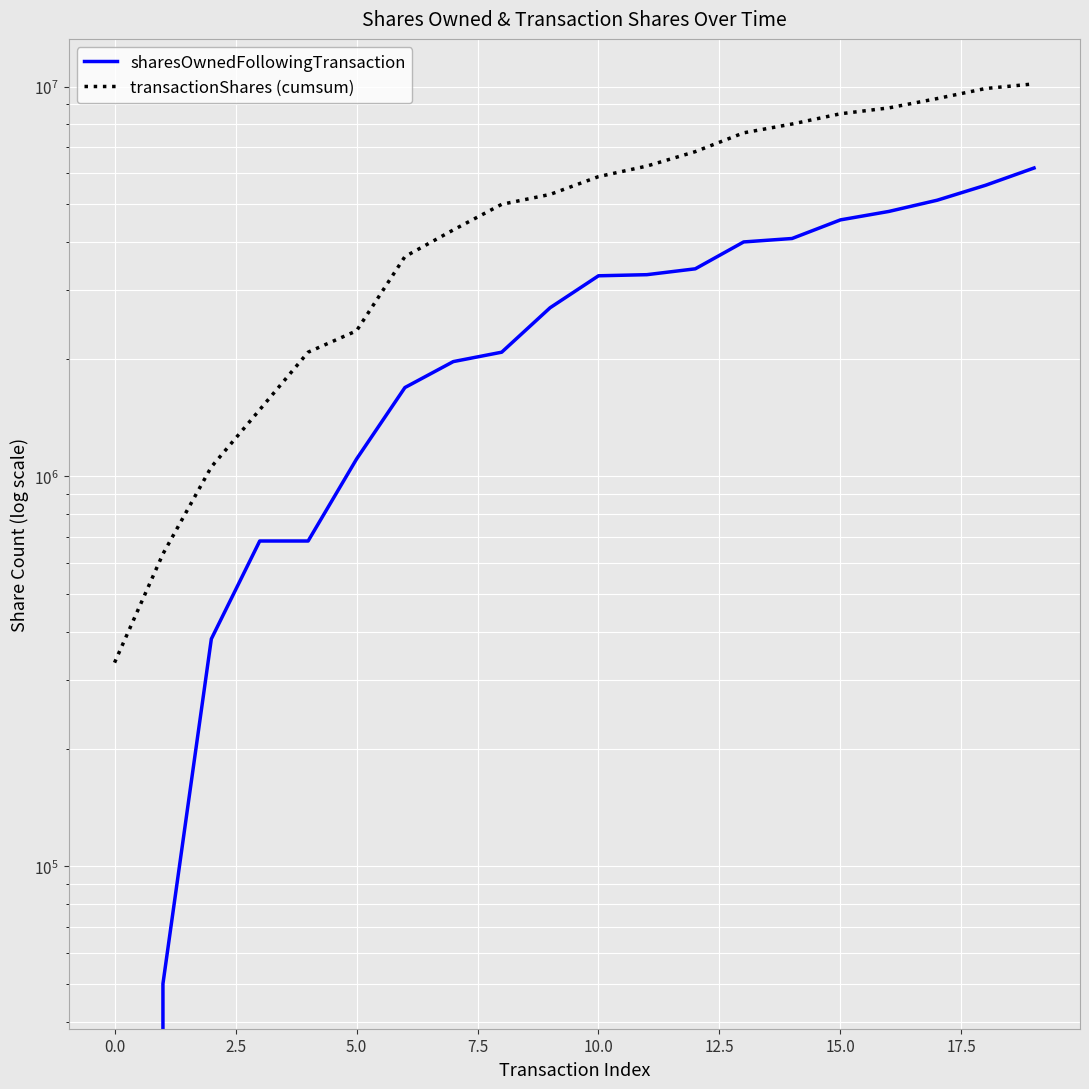

Which series has the largest total across all categories?

transactionShares (cumsum)